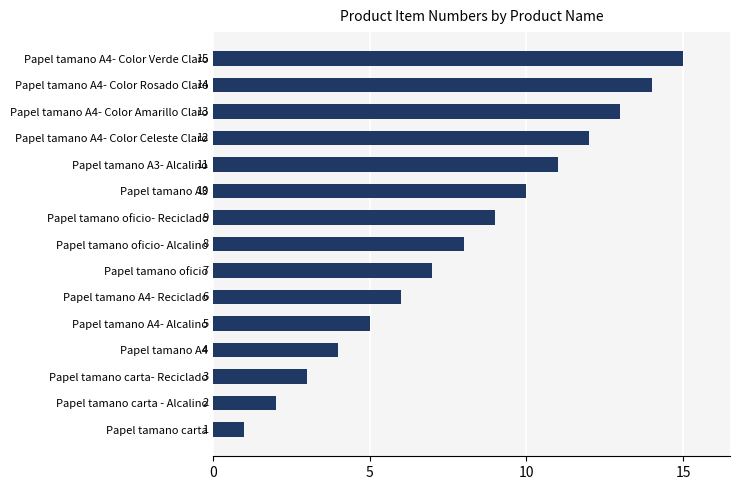

What is the change in value from Papel tamano A4 to Papel tamano oficio?

+3